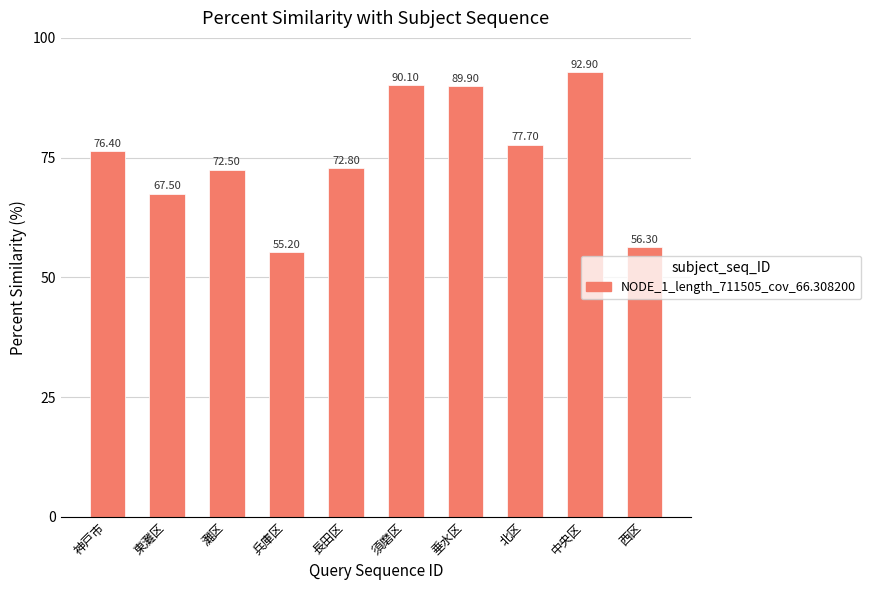

What value does the data have at 長田区?

72.8